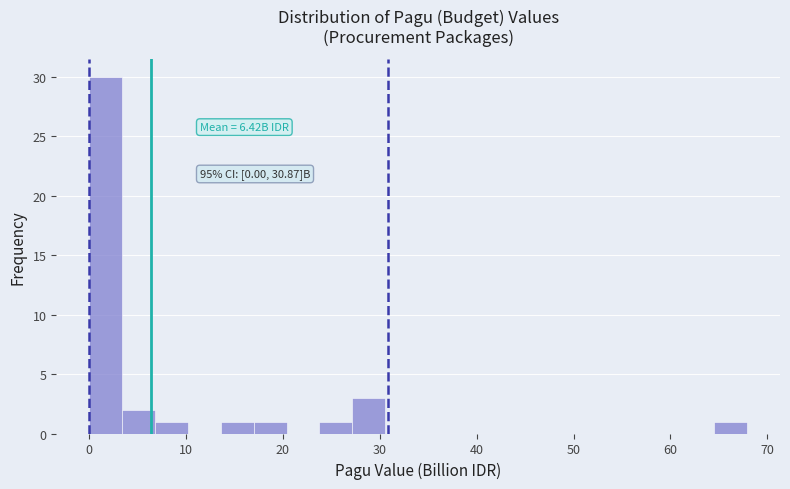

Read against the x-axis, roughly where is the centre of the tallest bar?

2